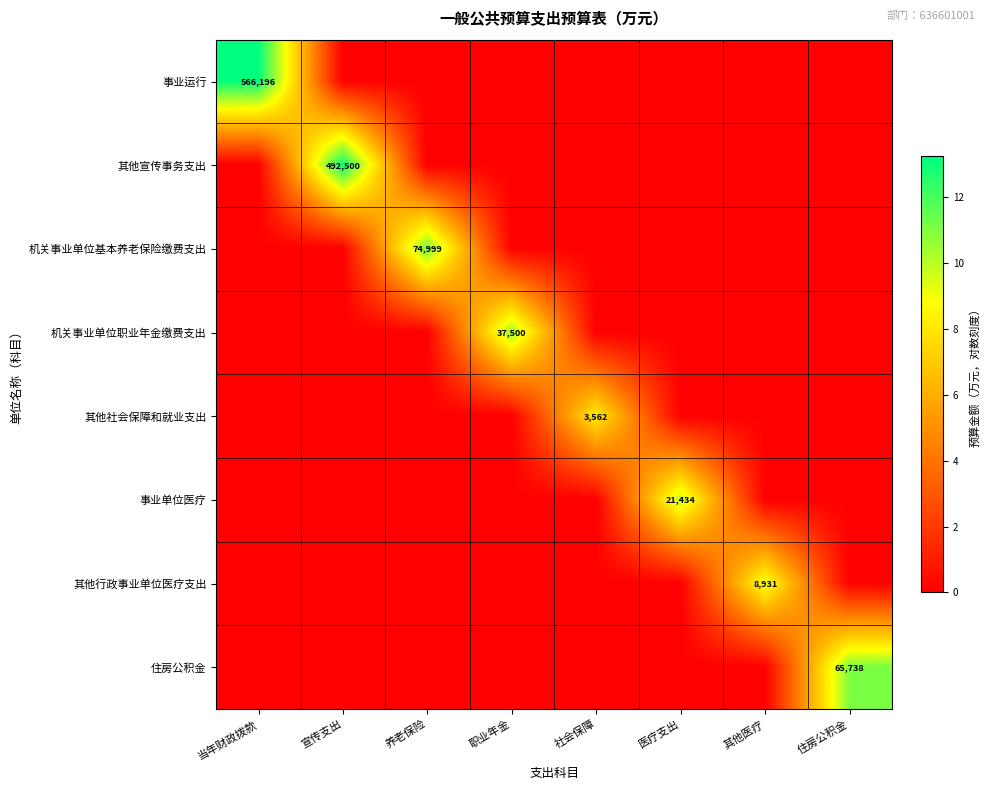

The 住房公积金 series shows 65738 at 住房公积金. True or false?

True